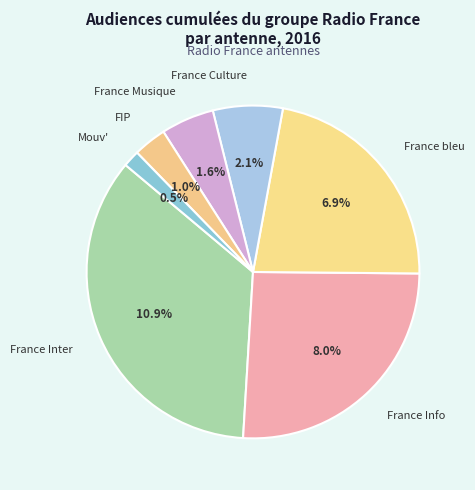

To the nearest percent, what is the combined percentage of FIP and France Musique?

8%